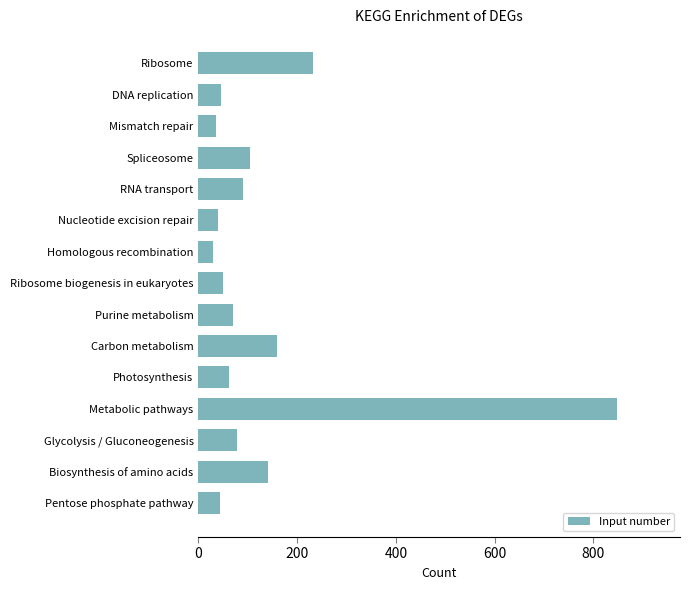

What is the minimum value shown in the chart?

30